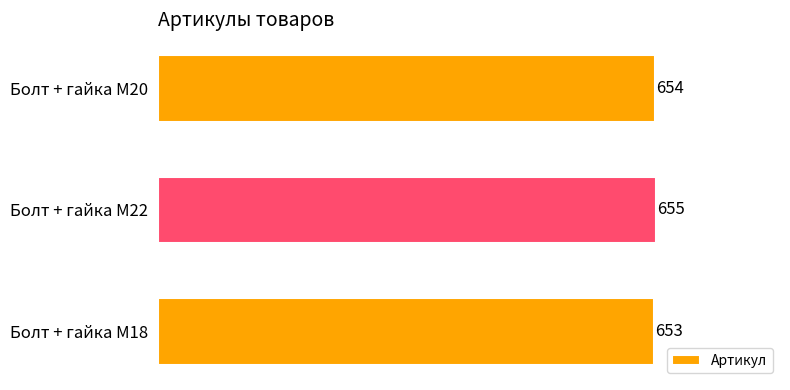

True or false: the data shows 653 at Болт + гайка M18.

True